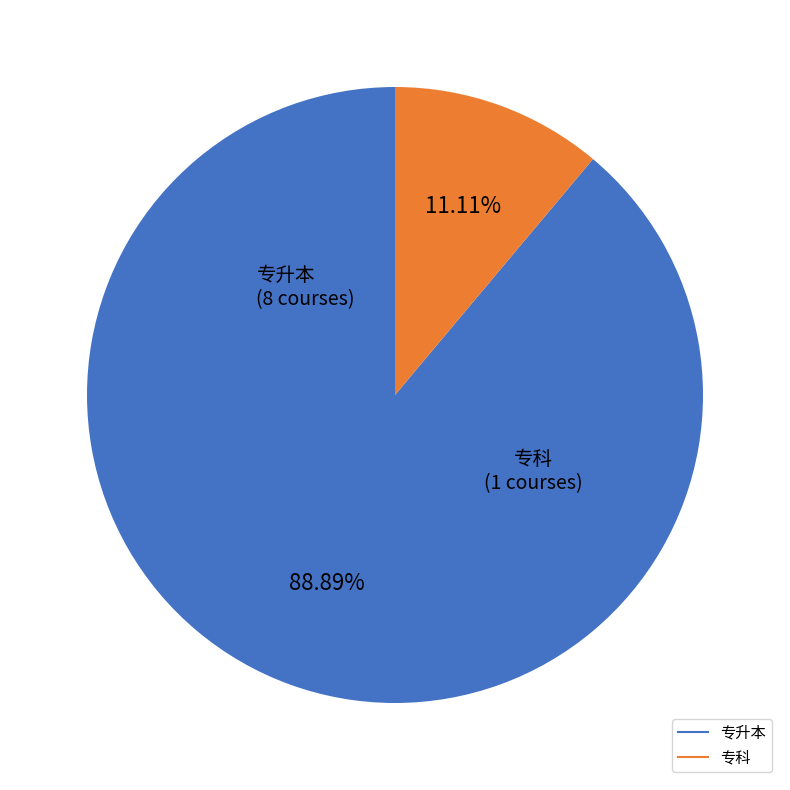

To the nearest percent, what portion does 专科 represent?

11%